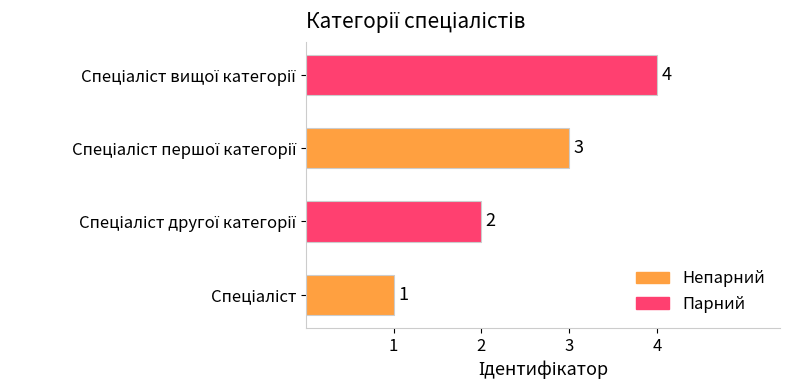

How many categories are shown in the chart?

4